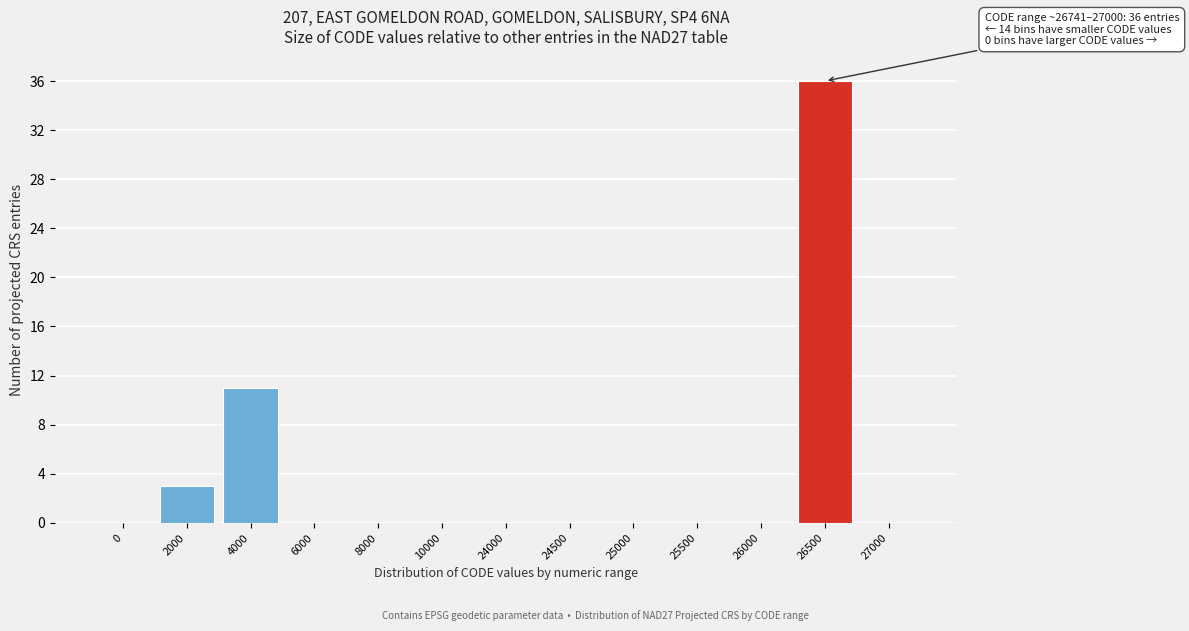

Reading left to right, extract all data points from this chart.

0=0	2000=3	4000=11	6000=0	8000=0	10000=0	24000=0	24500=0	25000=0	25500=0	26000=0	26500=36	27000=0